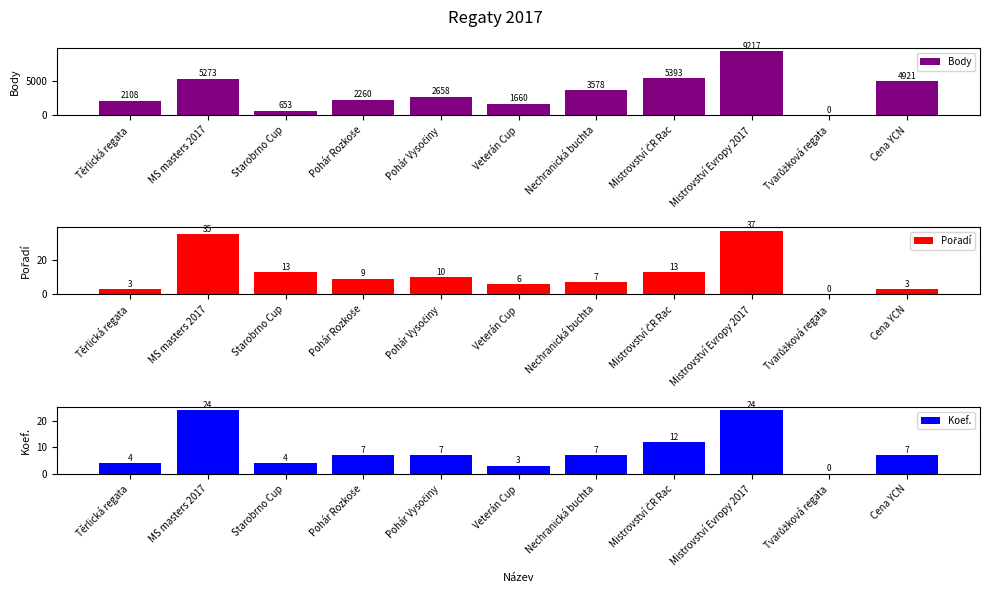

What is the label of the 3rd bar from the left?

Starobrno Cup